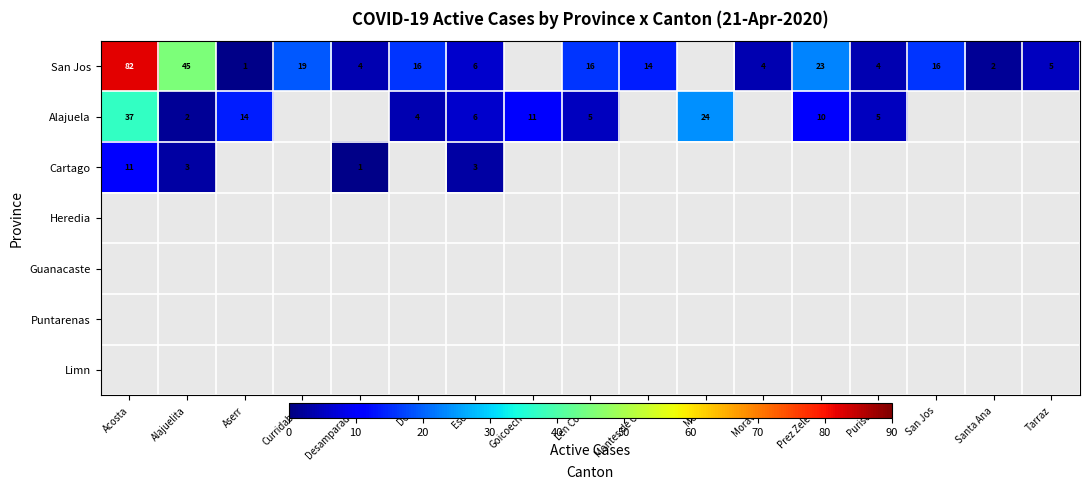

The Alajuela series shows 4 at Dota. True or false?

True